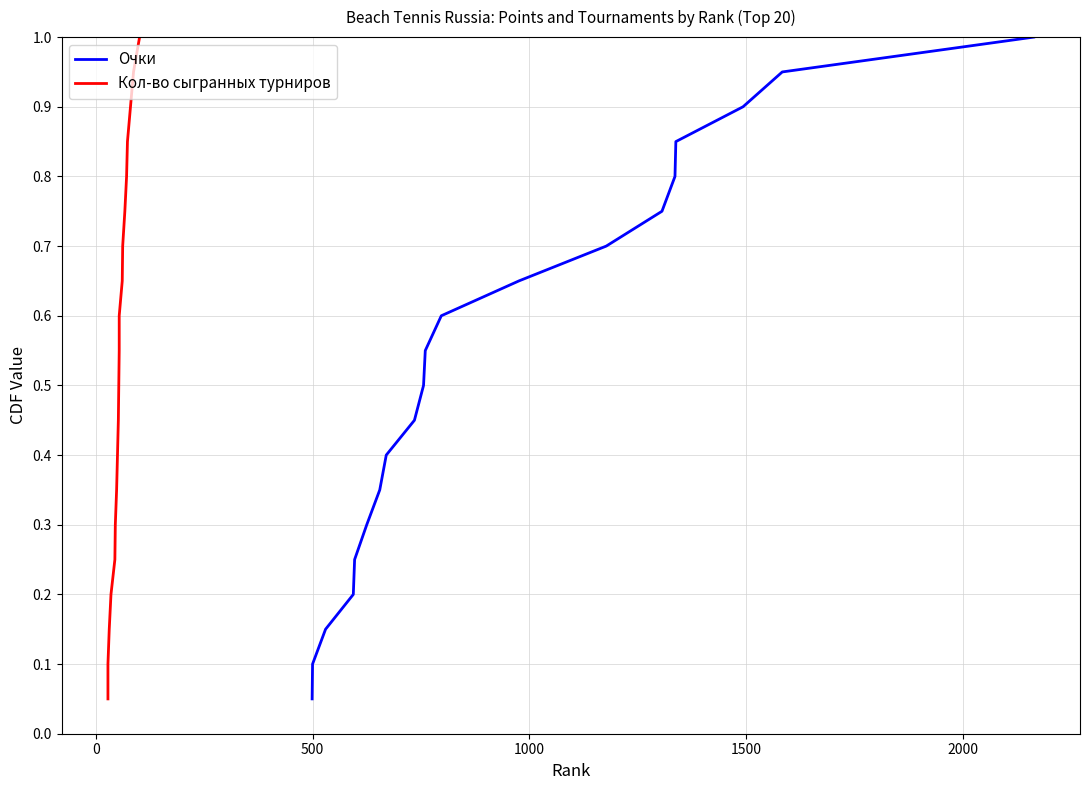

True or false: Кол-во сыгранных турниров and Очки intersect in this chart.

False